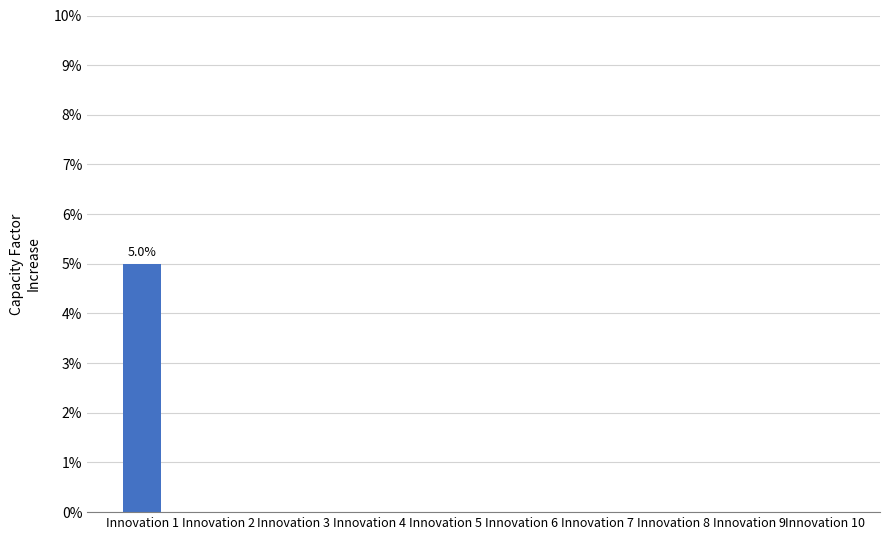

Are the bars horizontal?

No